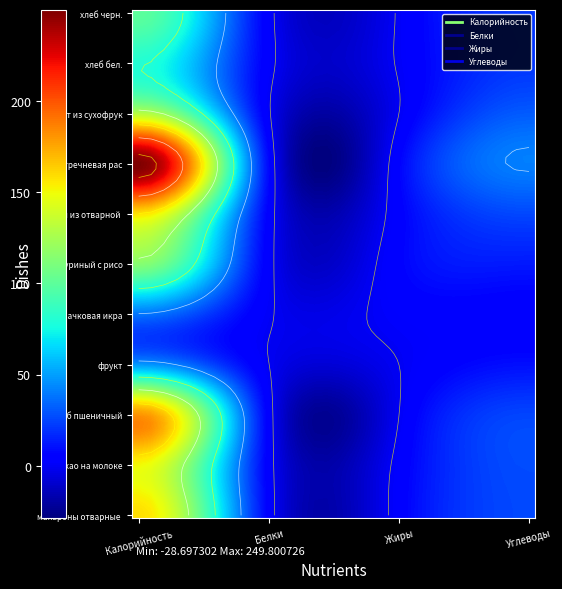

At which label does суп куриный с рисовой крупой reach its peak?

Калорийность